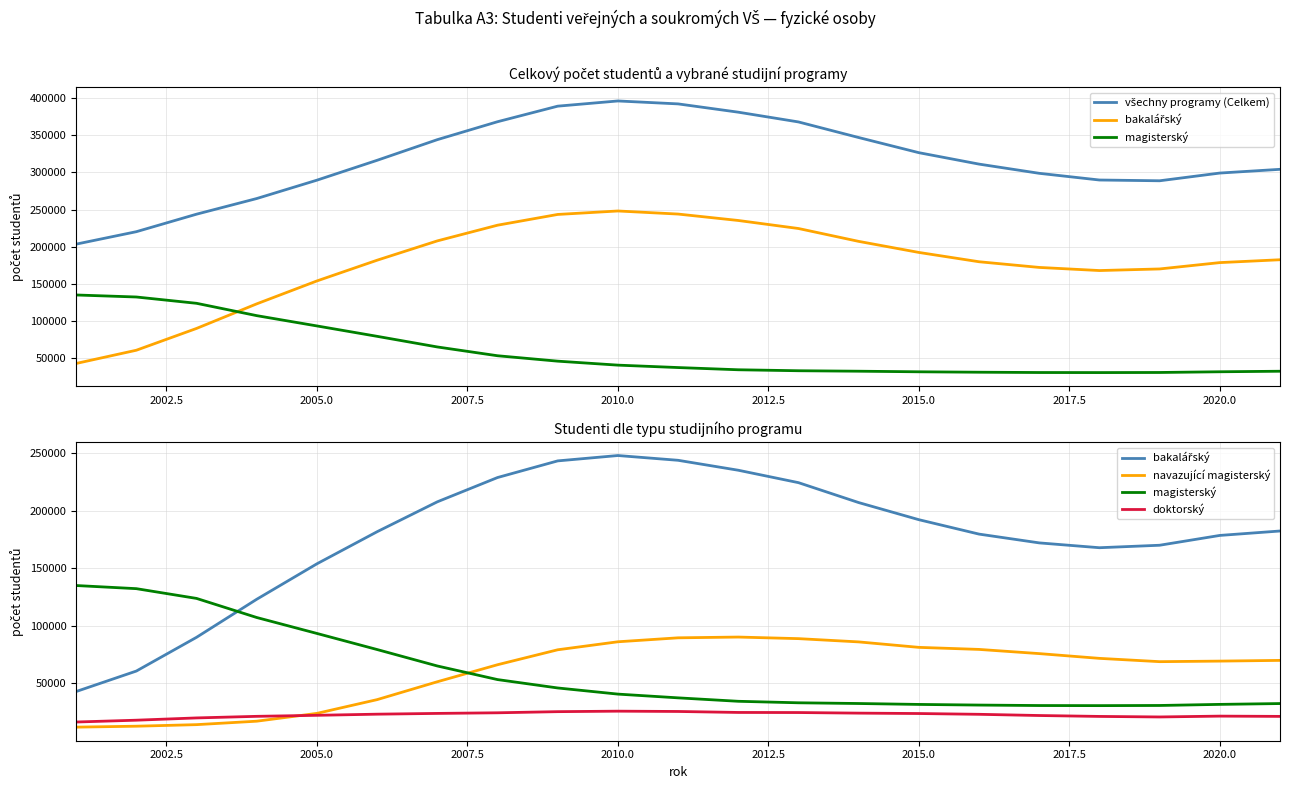

Which series has the largest range (max minus min)?

bakalářský